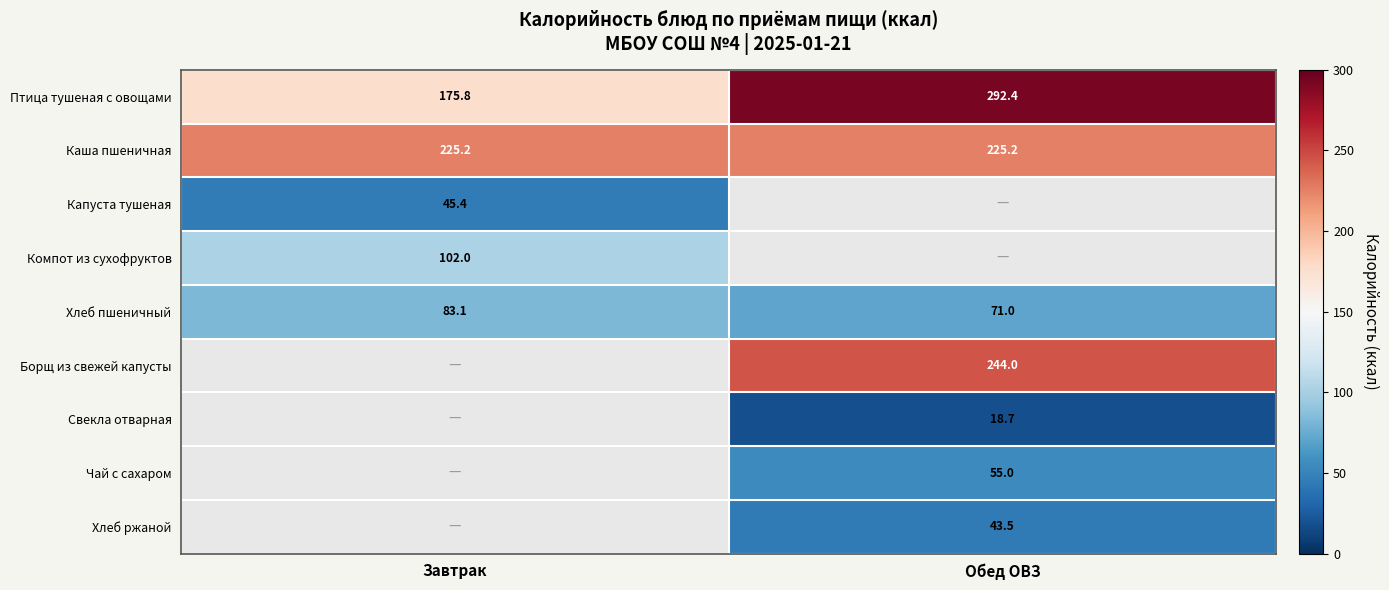

At how many categories does at least one series exceed 113?

2